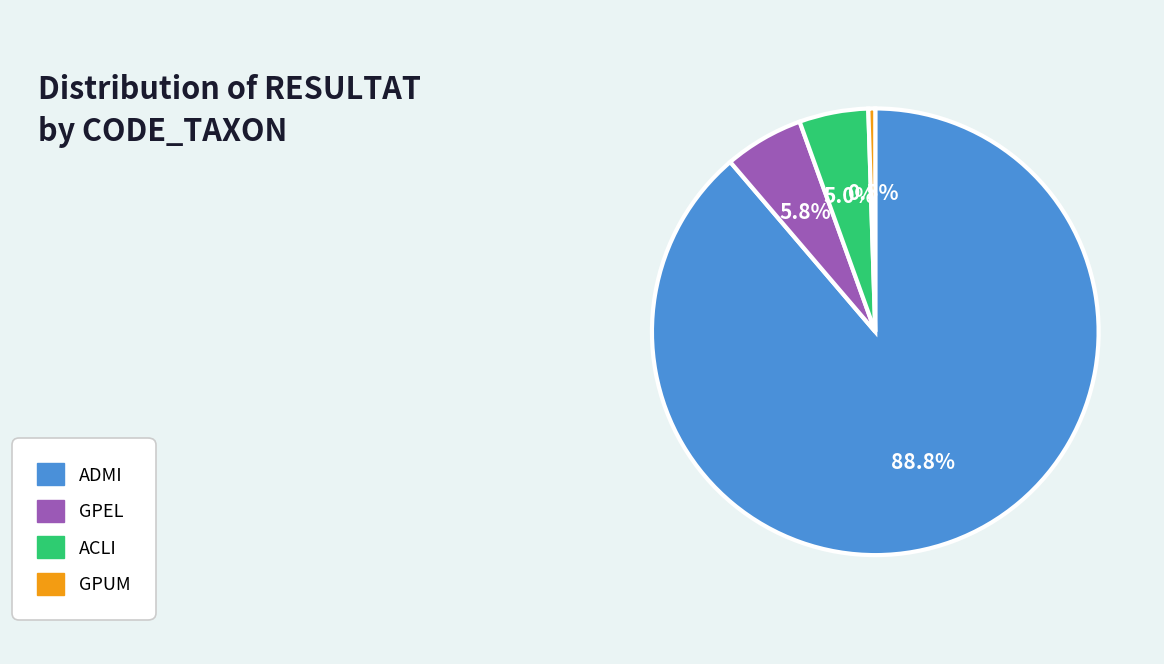

How many segments does this pie chart have?

4